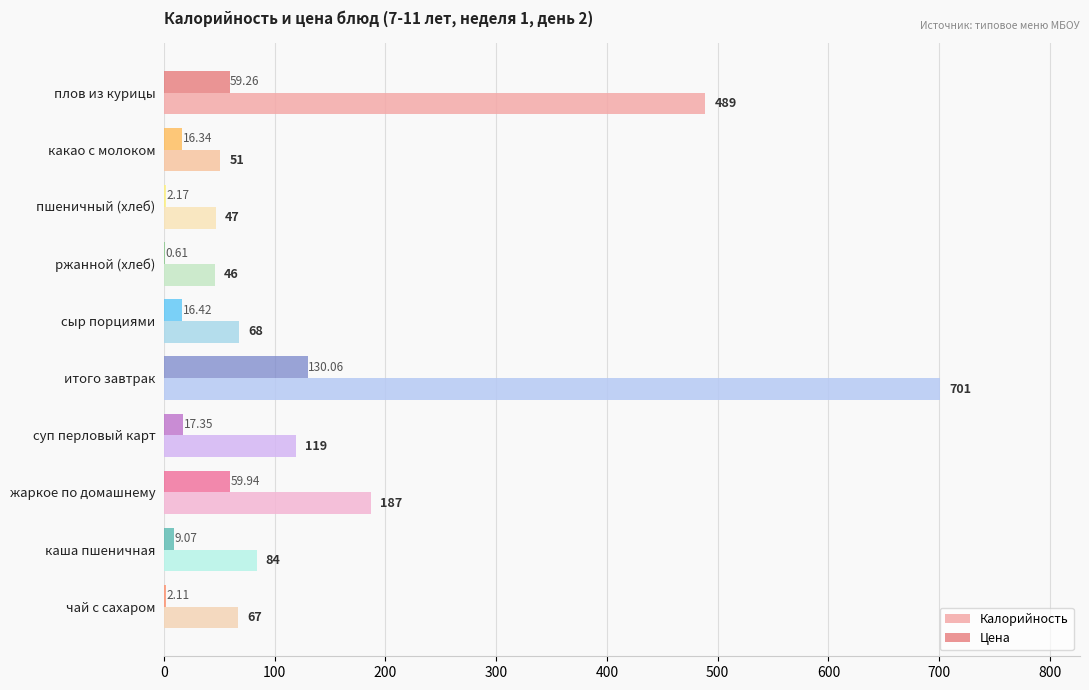

Is the value of Калорийность at чай с сахаром greater than the value of Цена at пшеничный (хлеб)?

Yes